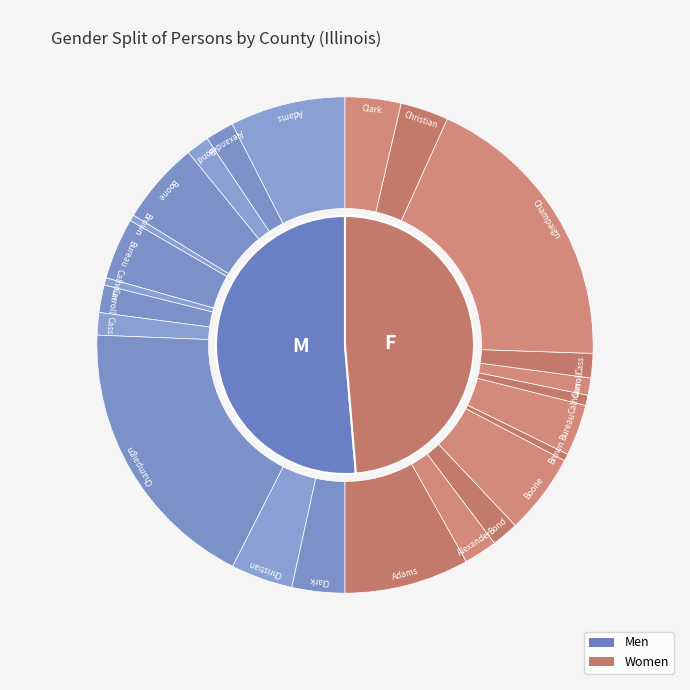

What percentage is NOT represented by Bond?

97.0%